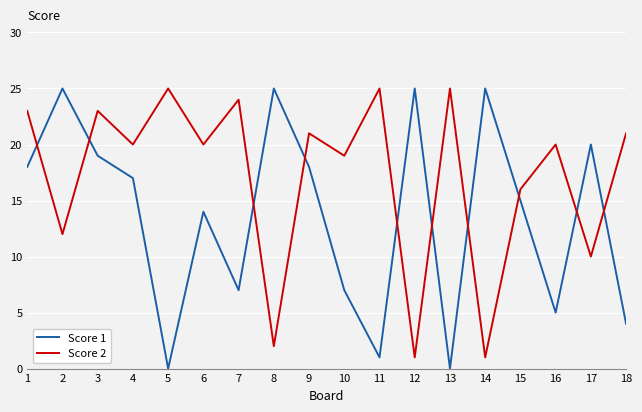

Rank the series by their average value, from highest to lowest.

Score 2, Score 1